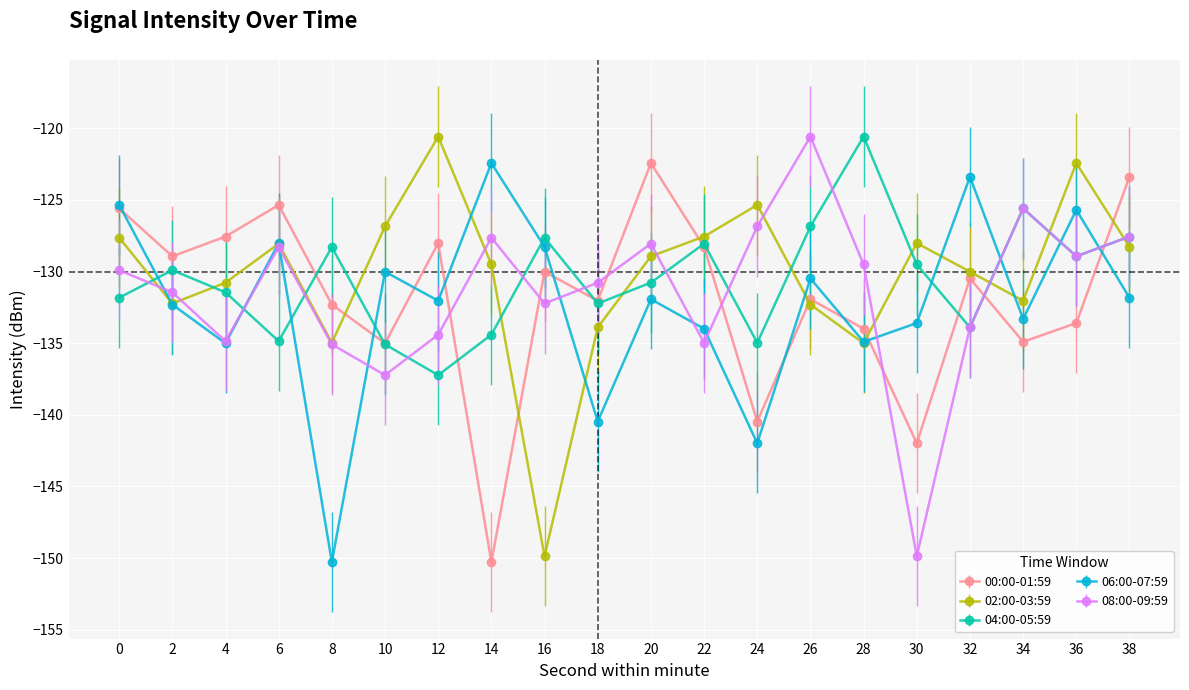

Where is the first local minimum for 06:00-07:59?

4